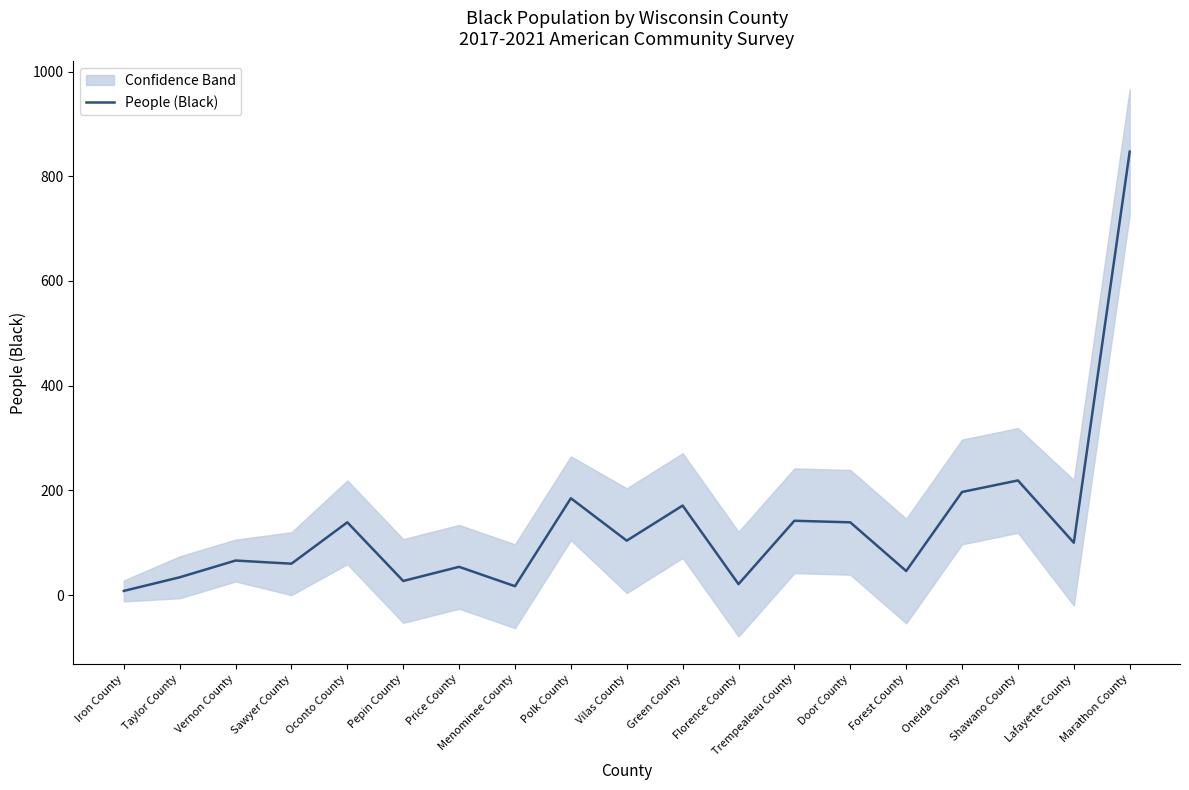

At which label is the value closest to 427?

Shawano County